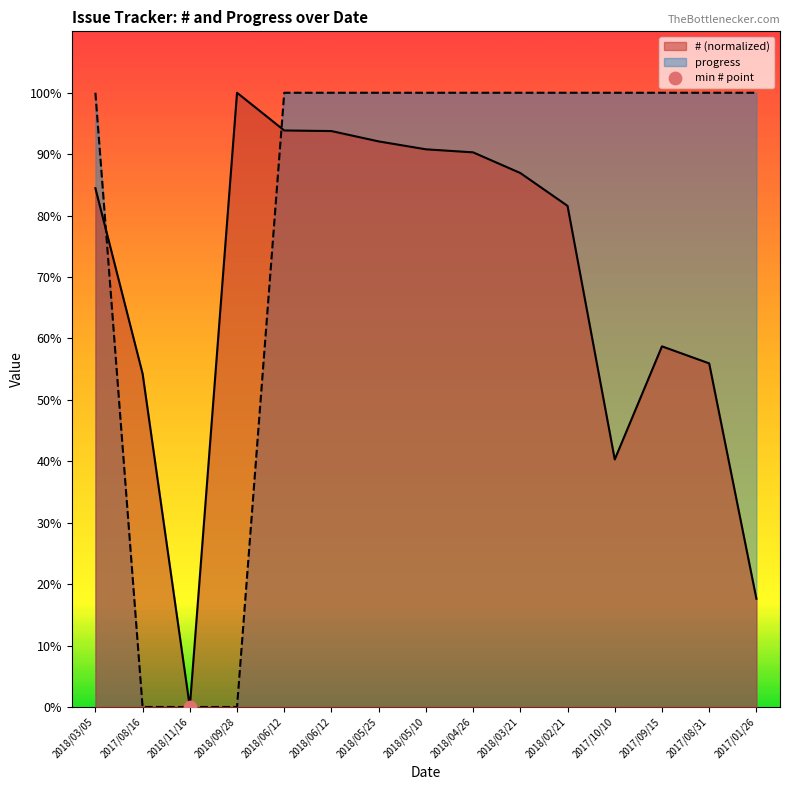

What is the total value across all series at 2017/08/31?

155.9